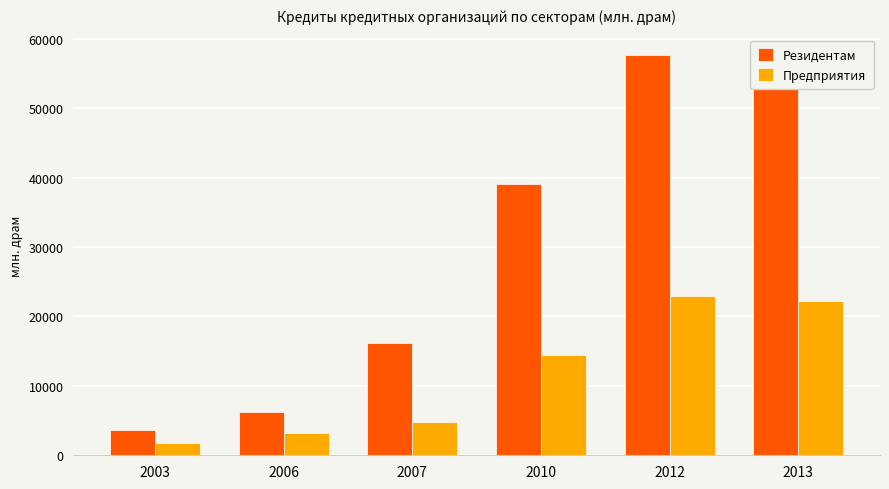

True or false: Предприятия has a value of 7479.8 at 2007.

False